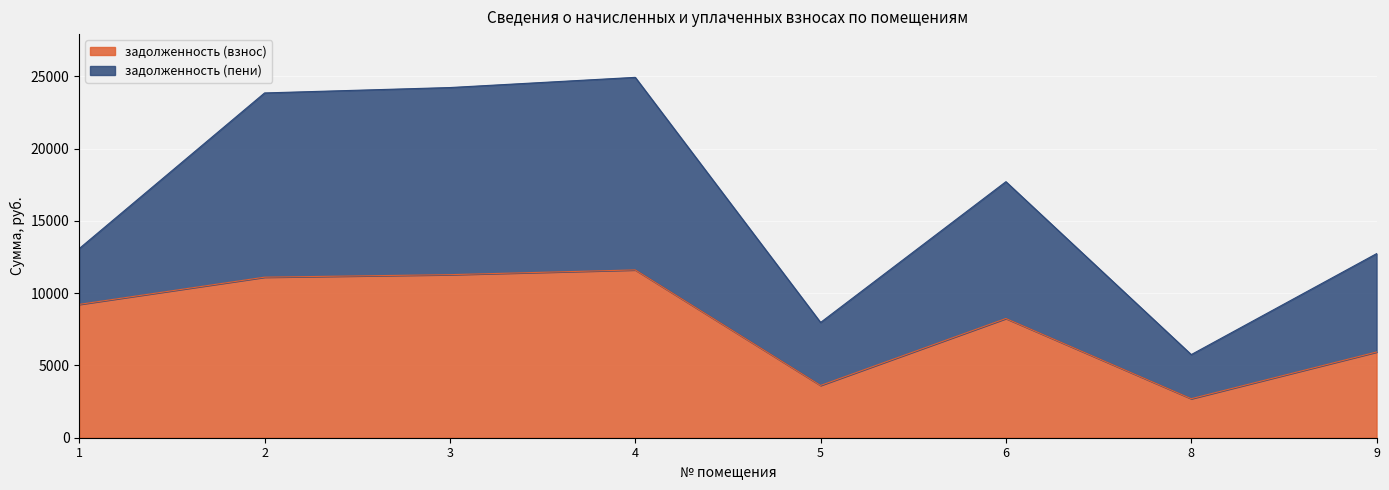

The value of задолженность (взнос) at 6 is 4734.3. True or false?

False